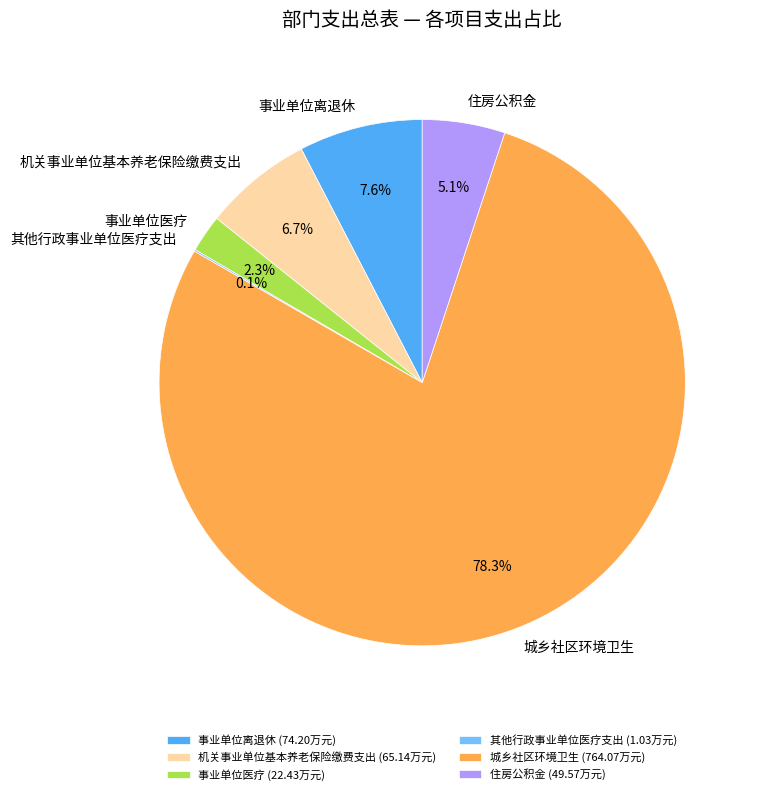

Combined, what portion of the pie is 城乡社区环境卫生 and 事业单位医疗?

80.5%